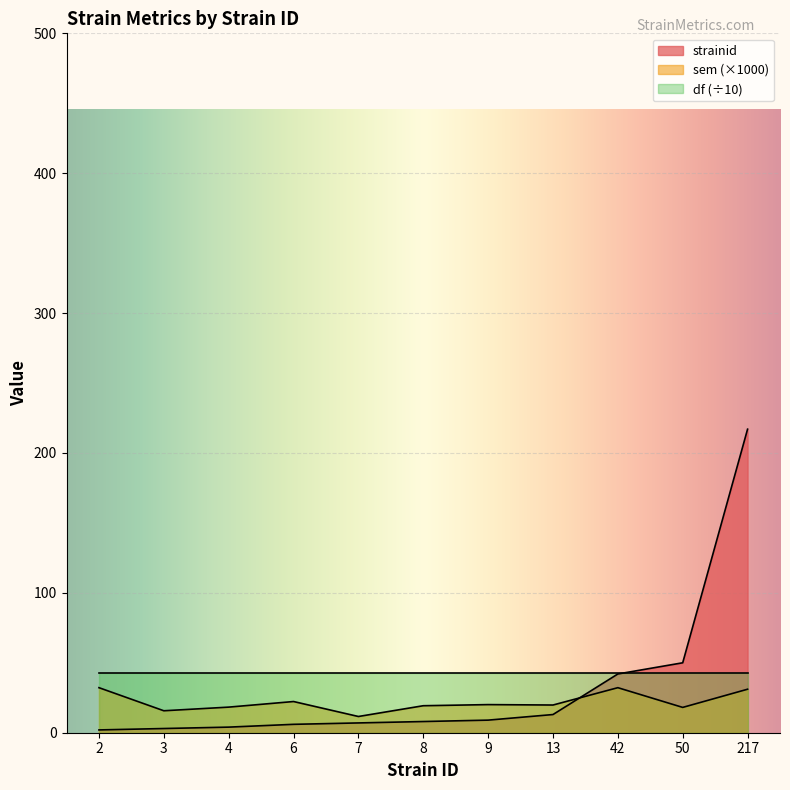

At which category does sem reach its first local peak?

6